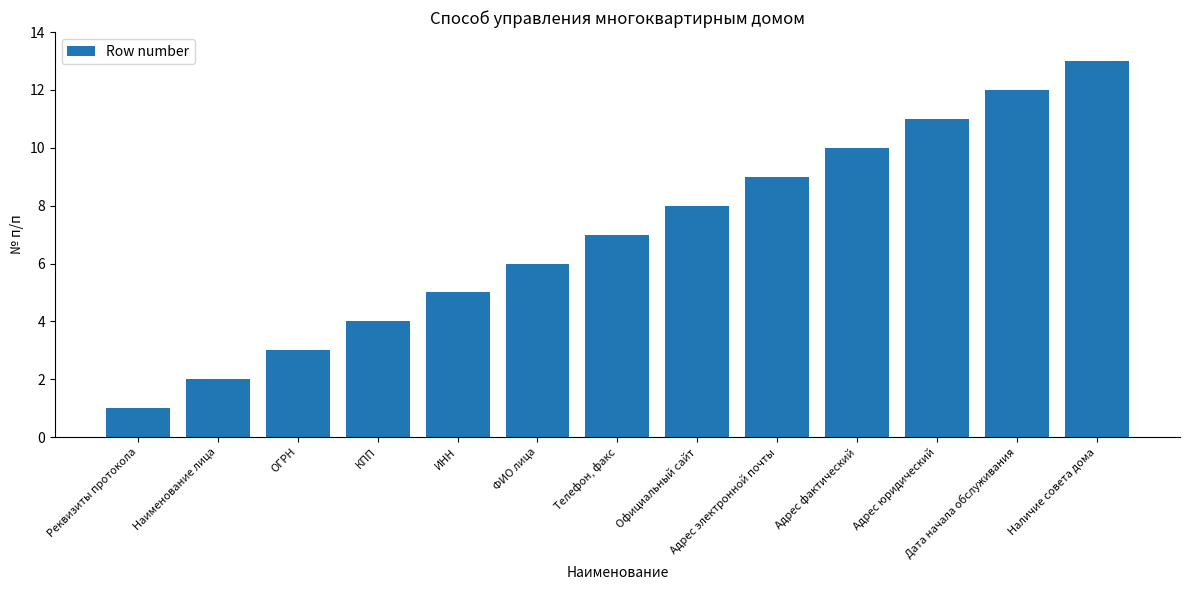

What is the value of the 8th bar from the left?

8